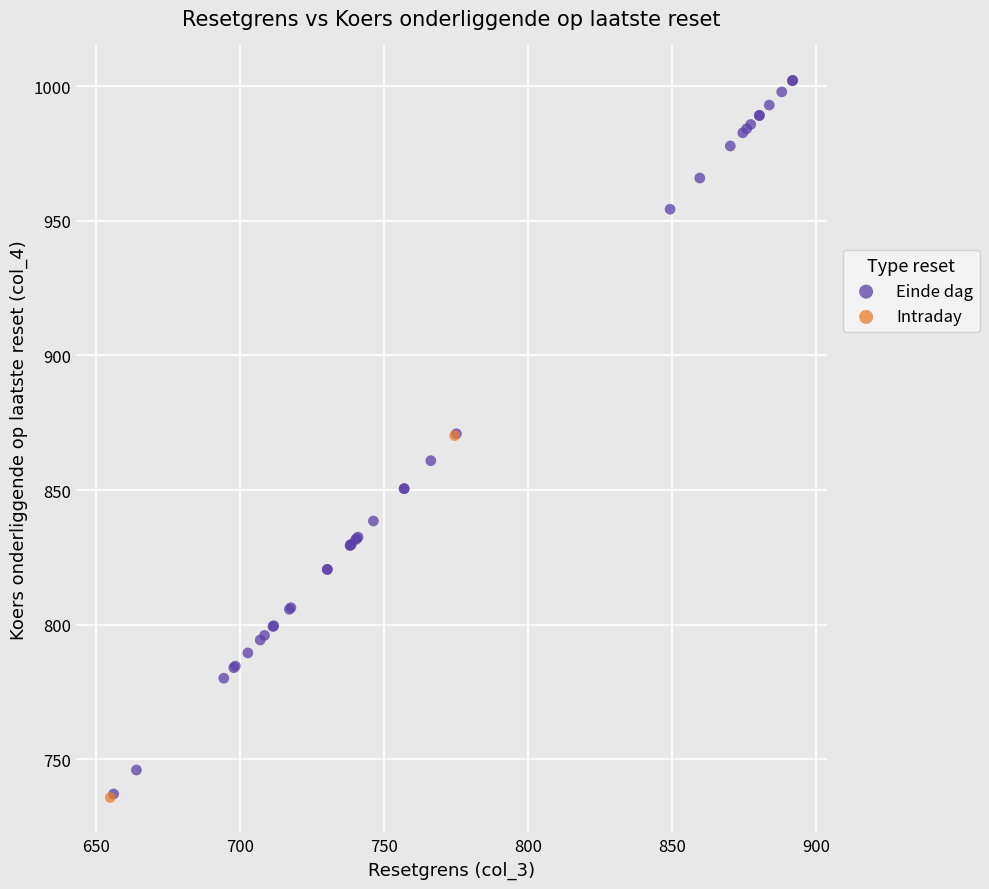

What are all the series names shown in the legend?

Einde dag, Intraday